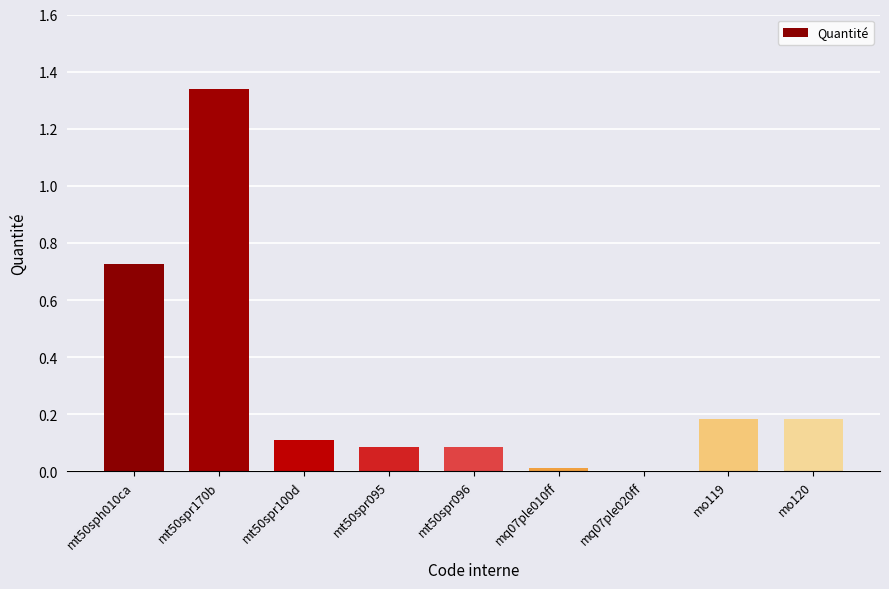

What is the change in value from mq07ple010ff to mo120?

+0.2